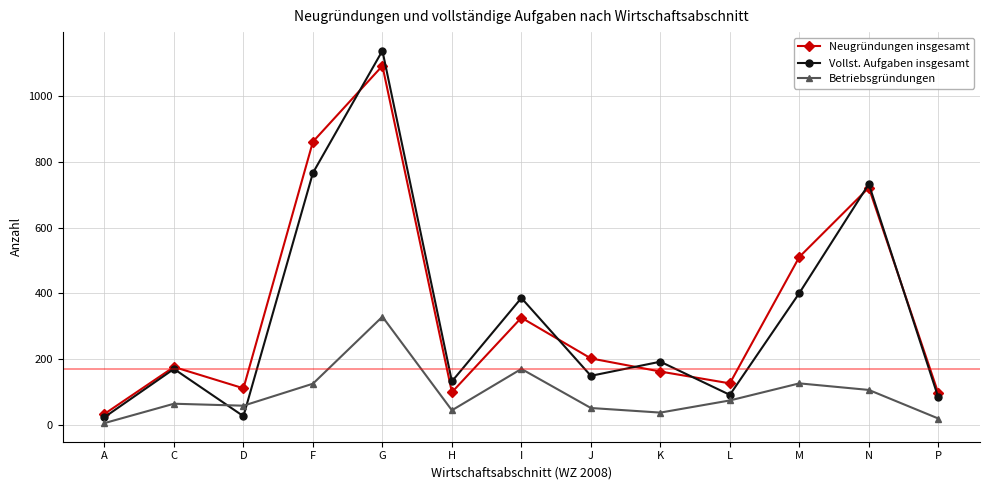

What is the value of the Vollst. Aufgaben insgesamt point at the 2nd from the left?

170